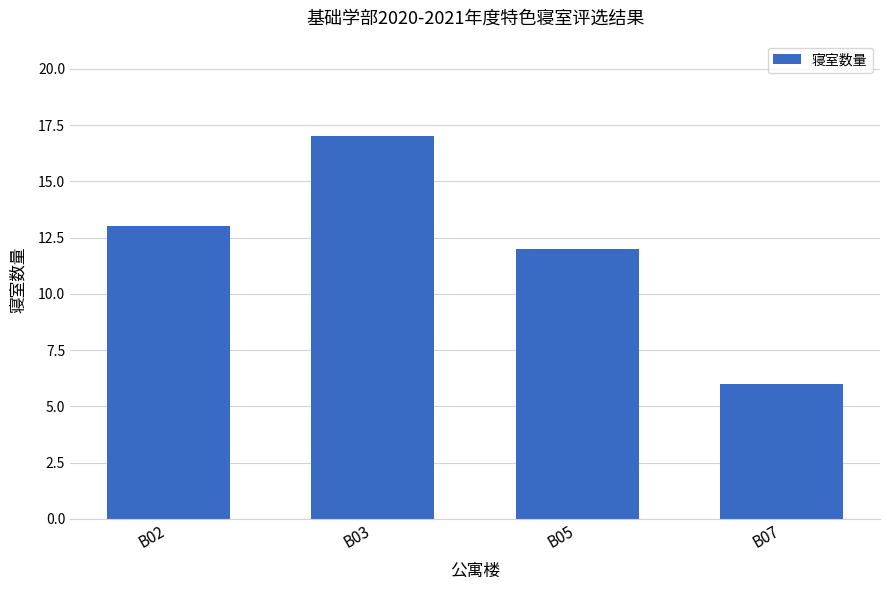

Reading left to right, what are all the values shown in this chart?

B02=13	B03=17	B05=12	B07=6